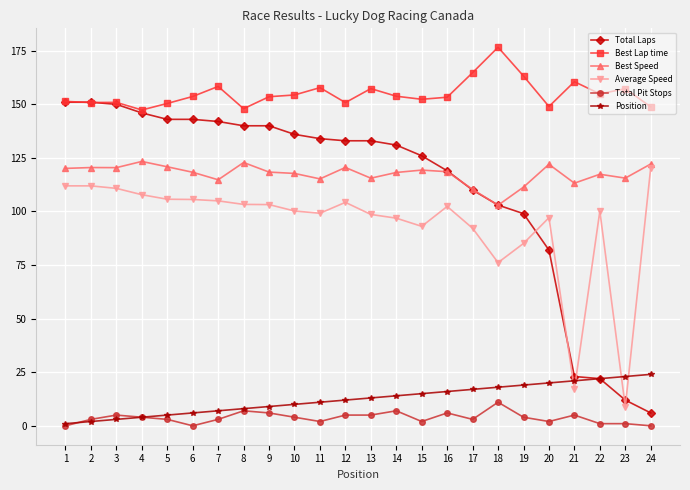

Which series changed the most between 21 and 22?

Average Speed